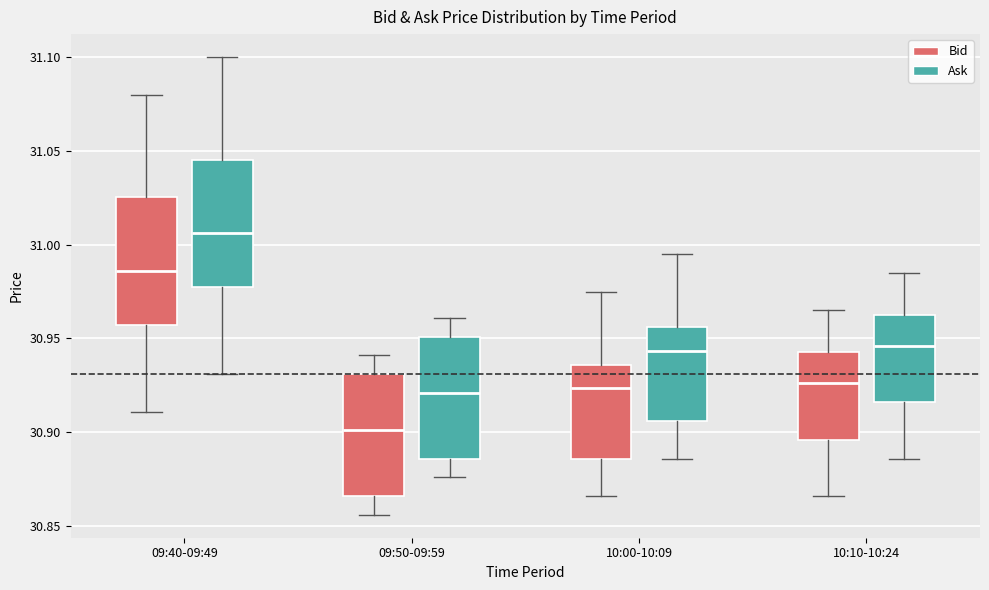

Which box has the lowest median line?

09:50-09:59 (Bid)